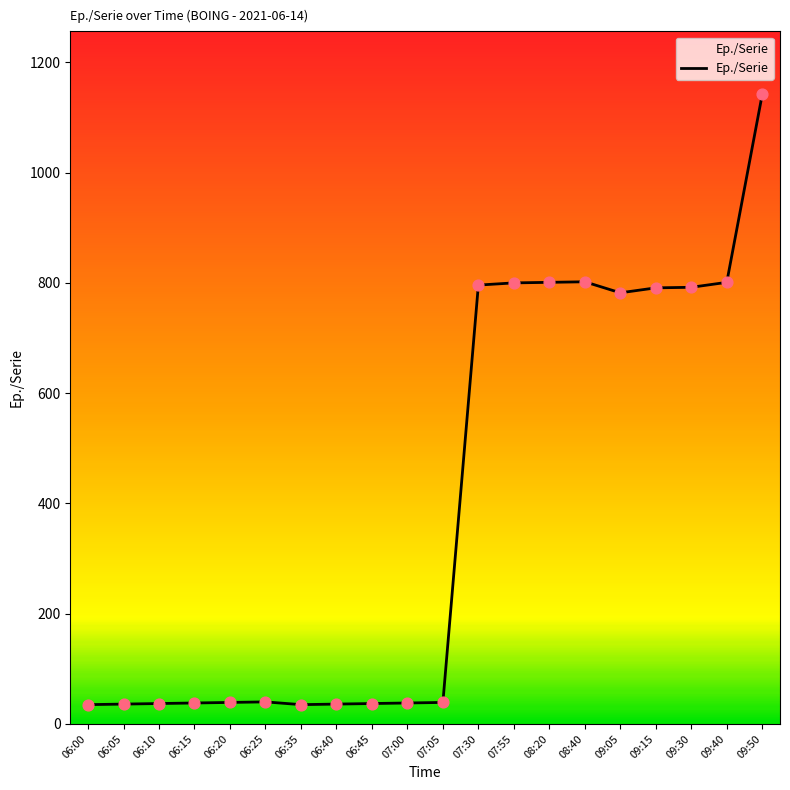

What is the change in value from 06:40 to 08:40?

+766